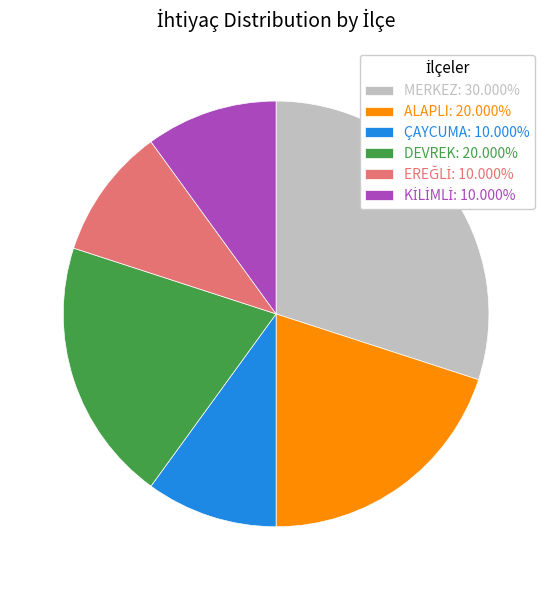

The DEVREK slice represents 6% of the pie. True or false?

False